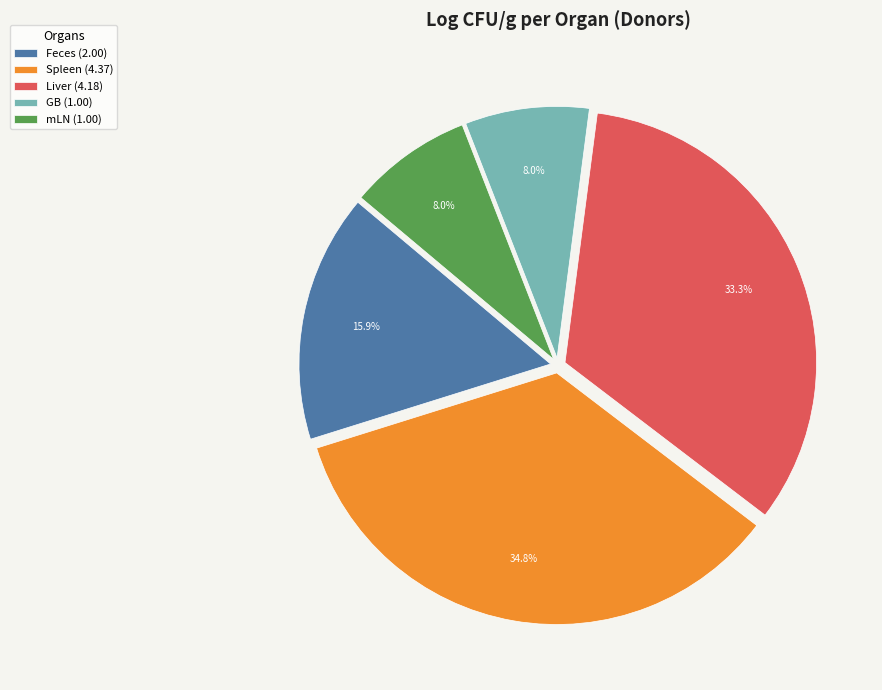

Is GB the majority of the pie?

No